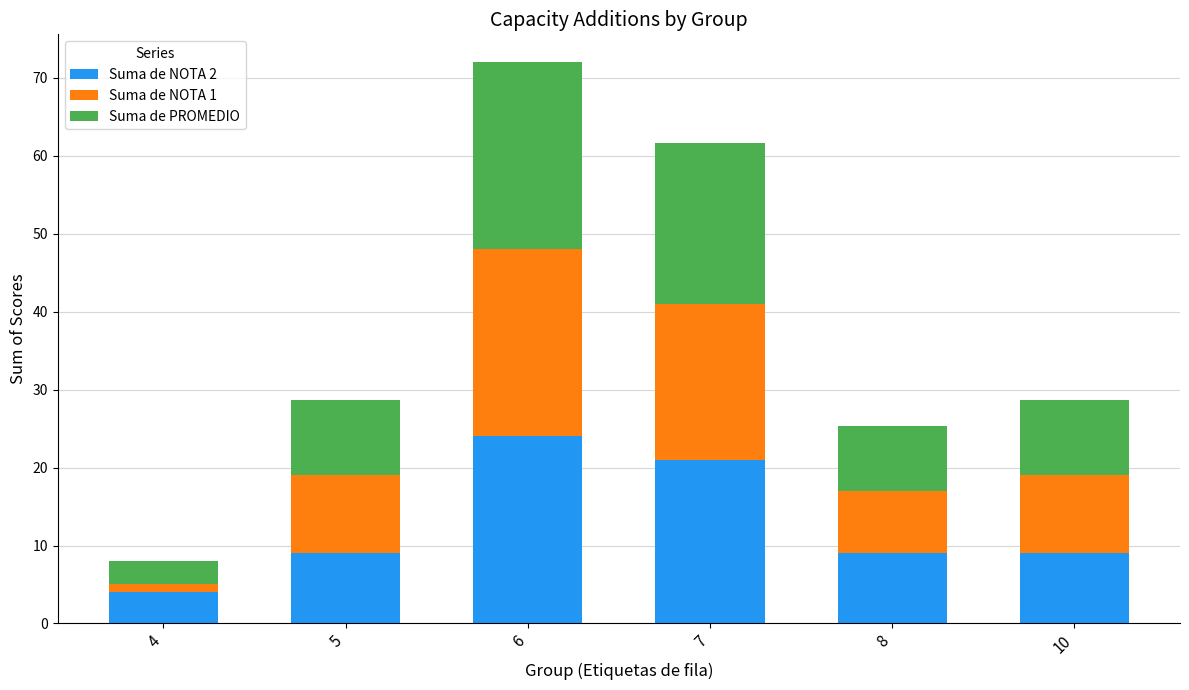

At which category is the sum across all series the highest?

6